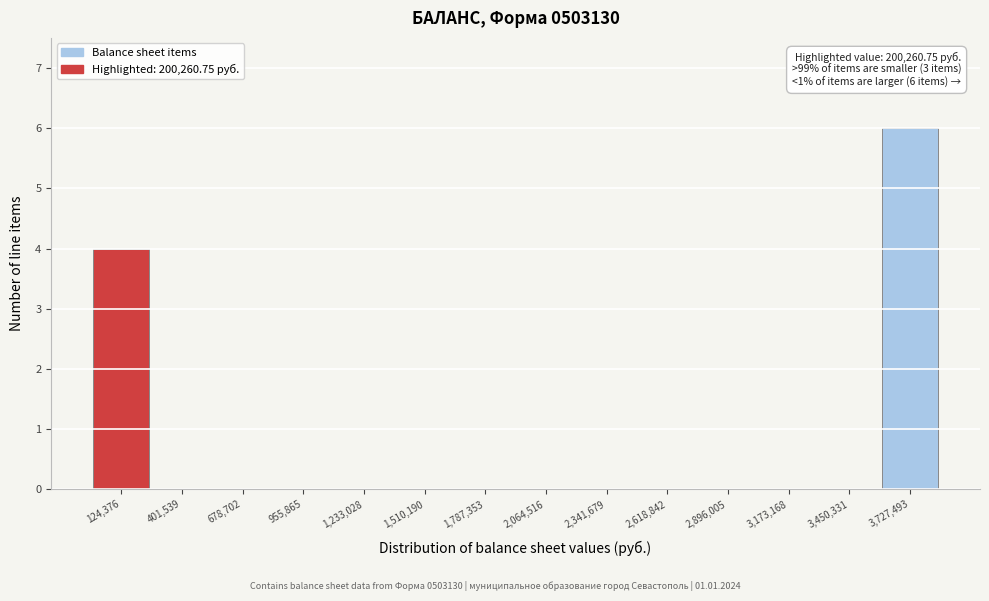

Reading left to right, extract all data points from this chart.

124,376=4	401,539=0	678,702=0	955,865=0	1,233,028=0	1,510,190=0	1,787,353=0	2,064,516=0	2,341,679=0	2,618,842=0	2,896,005=0	3,173,168=0	3,450,331=0	3,727,493=6